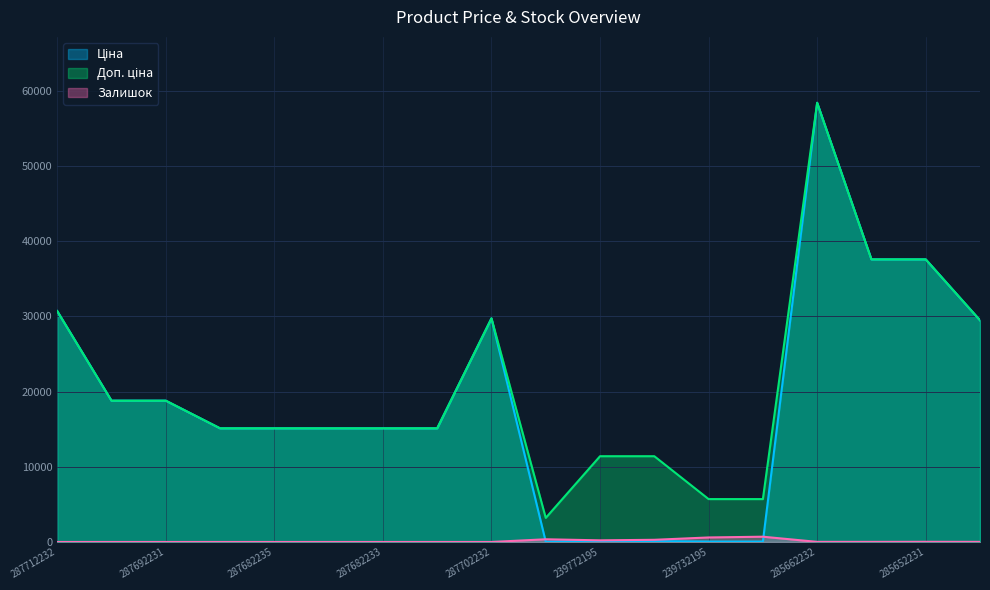

What is the value of the Залишок point at the 18th from the left?

14.0